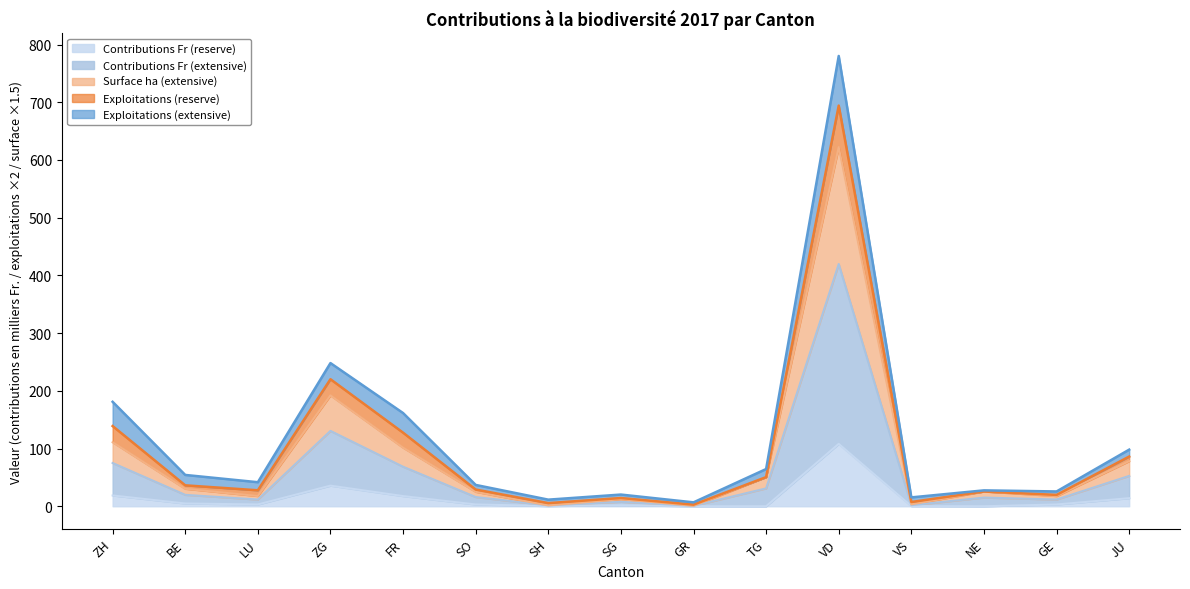

True or false: Surface ha (extensive) and Contributions Fr (reserve) cross at least once.

False